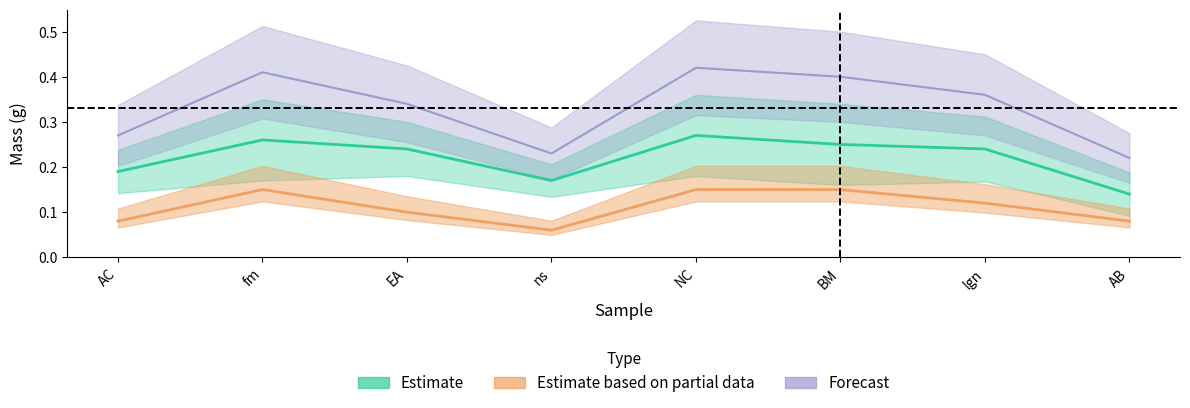

How many interior local valleys does the mass O / g series have?

1